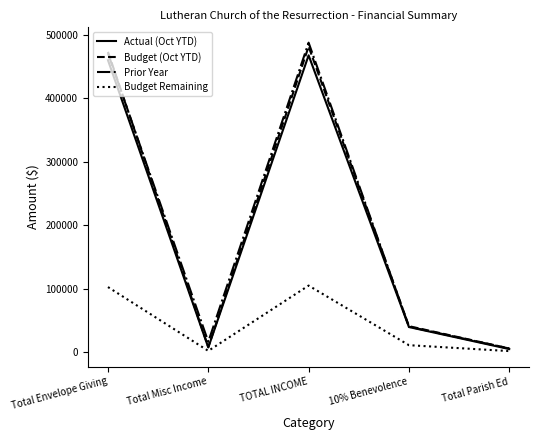

The value of Budget (Oct YTD) at 10% Benevolence is 41236.6. True or false?

True